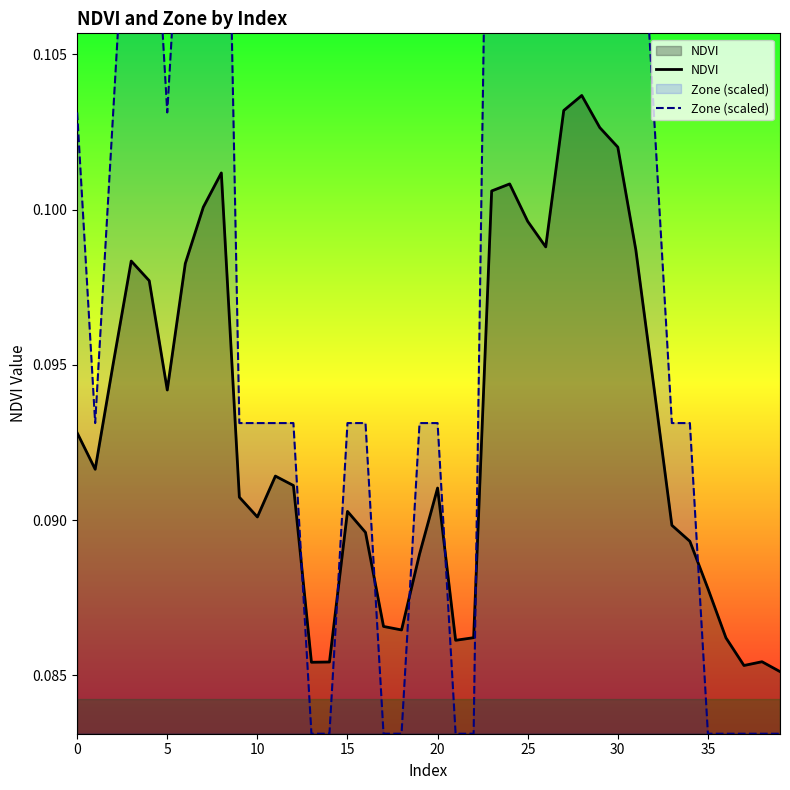

How many interior local valleys does the NDVI series have?

8